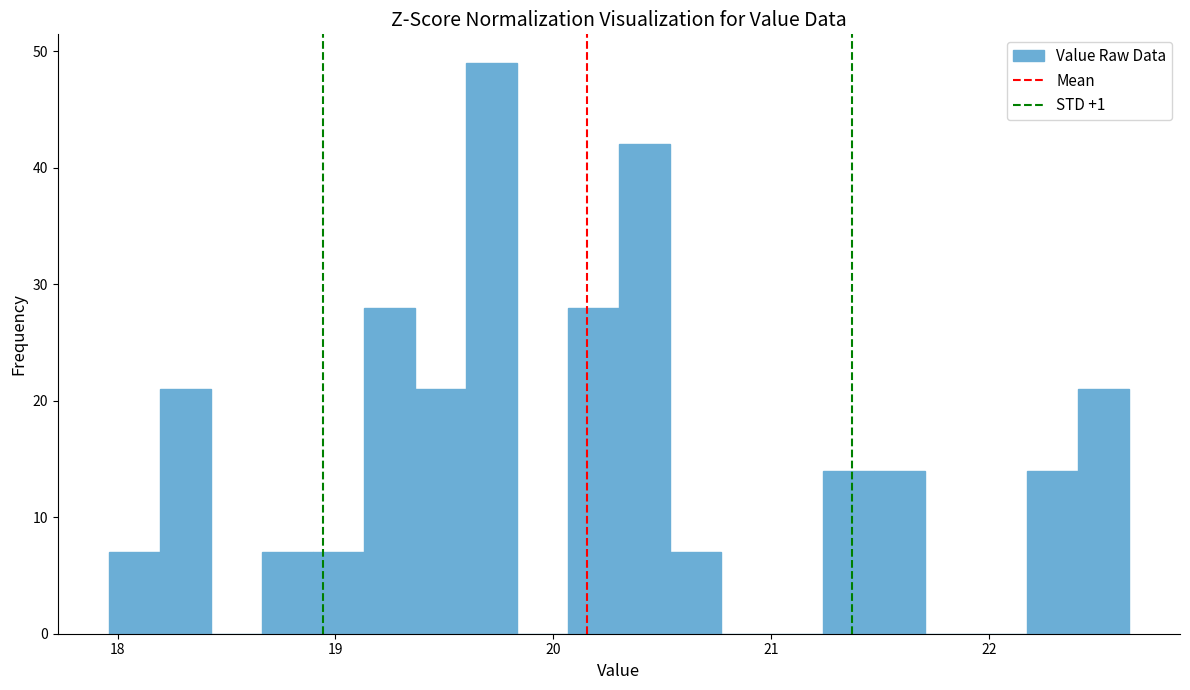

Around what value on the x-axis is the tallest bar? Give the approximate position of its centre, as read against the axis.

19.7